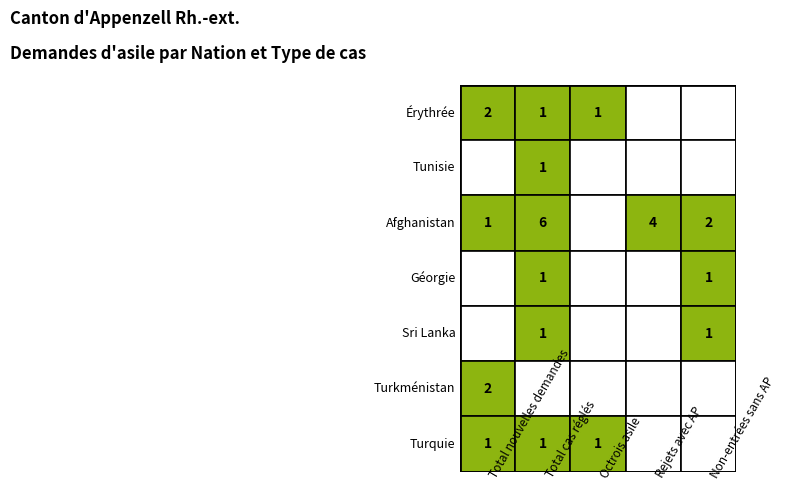

What is the sum of the Afghanistan values at 4 and 2?

2